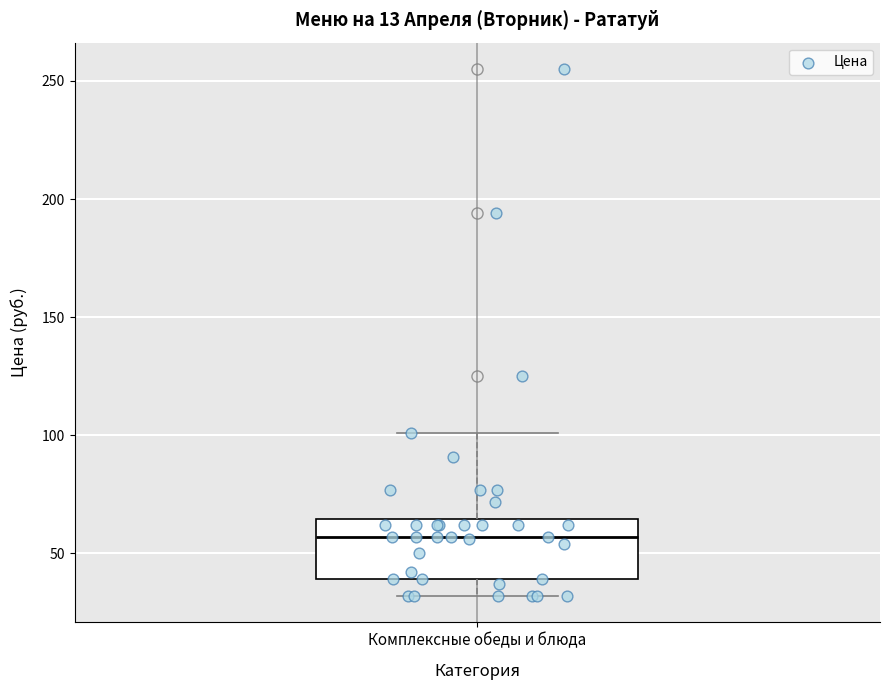

Where does the median line of the box for Комплексные обеды и блюда sit on the y-axis? The values are not printed on the chart, so give them approximately, as read against the axis.

55